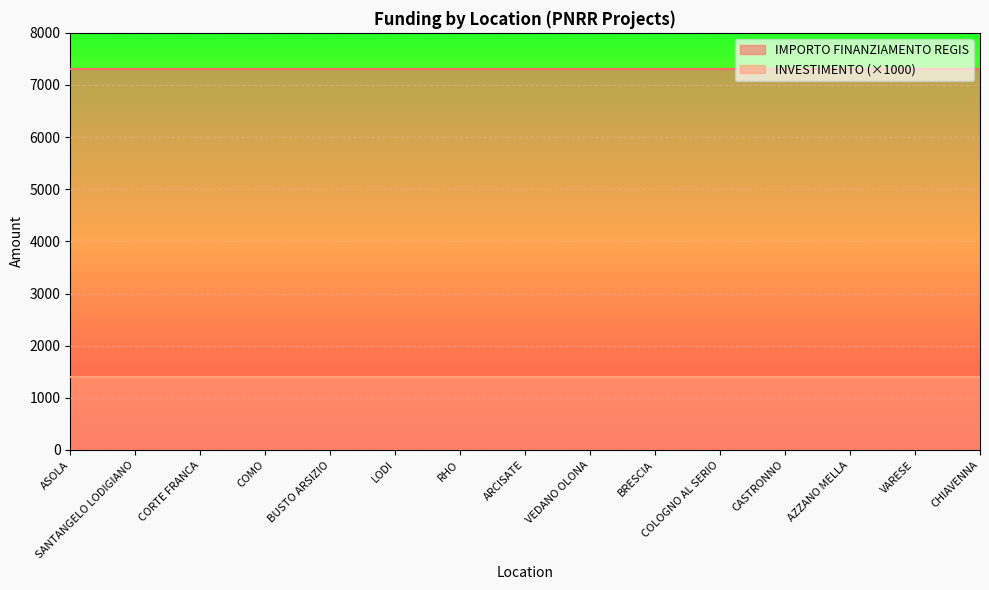

At VEDANO OLONA, list the series in order from smallest to largest.

INVESTIMENTO (×1000), IMPORTO FINANZIAMENTO REGIS